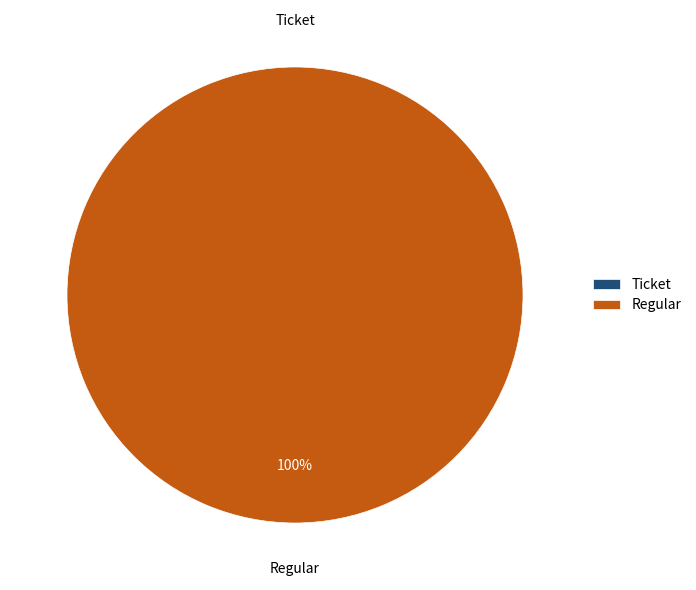

Which category has the biggest portion of the pie?

Regular